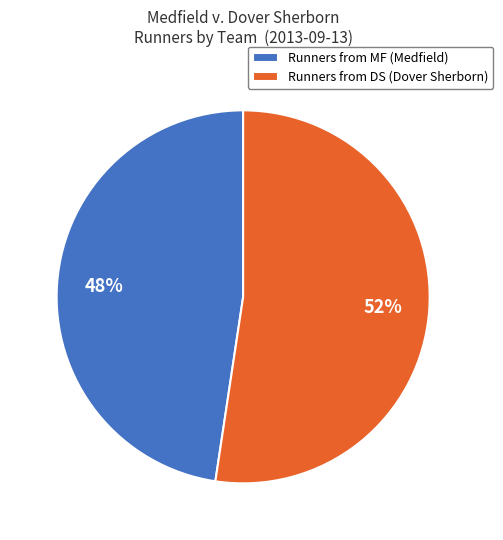

Which slice represents more than half of the pie?

Runners from DS (Dover Sherborn)